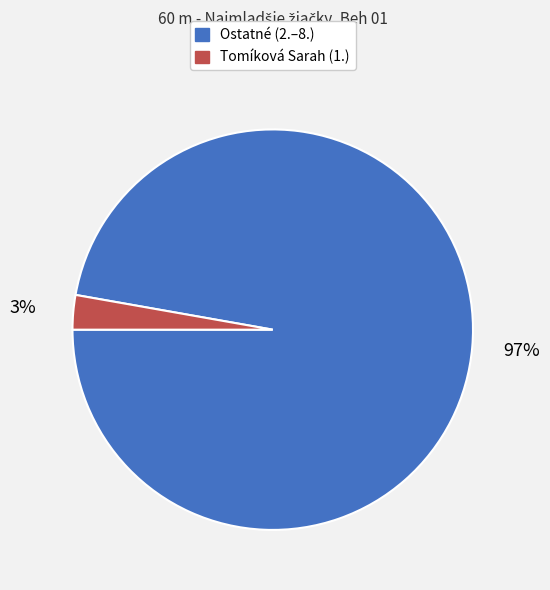

Is there a majority slice in this chart?

Yes